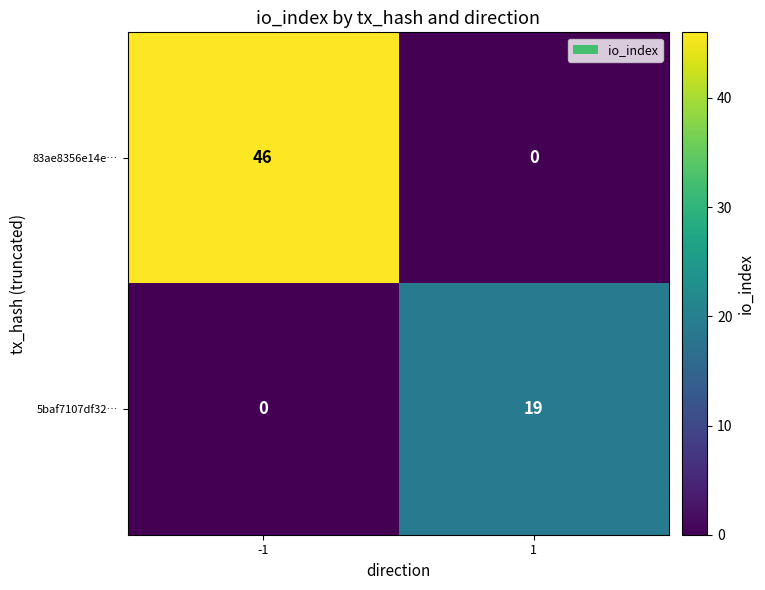

How many categories are shown in the chart?

2